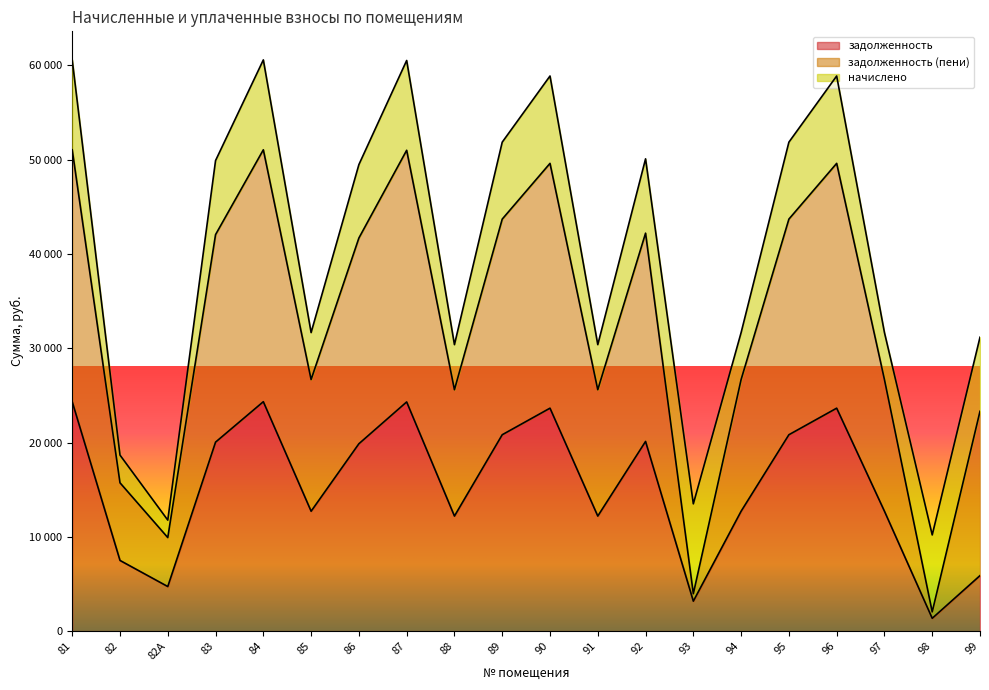

At which label does задолженность reach its minimum?

98